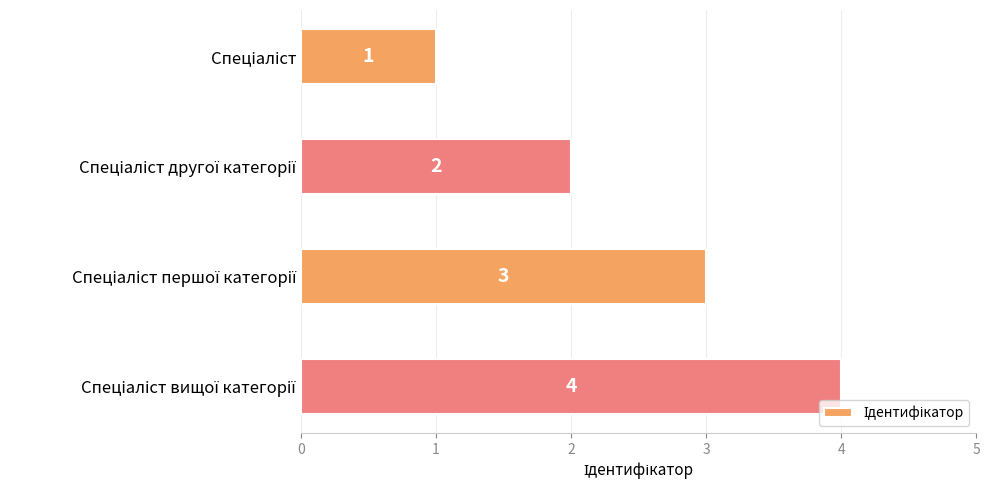

How many values are between 2 and 4?

3